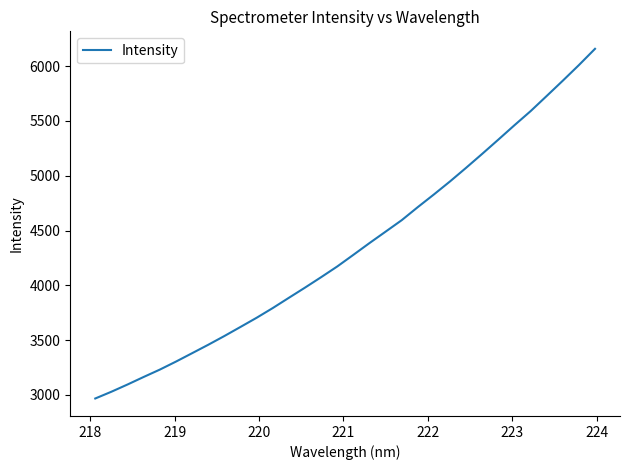

What is the smallest value displayed?

2966.6